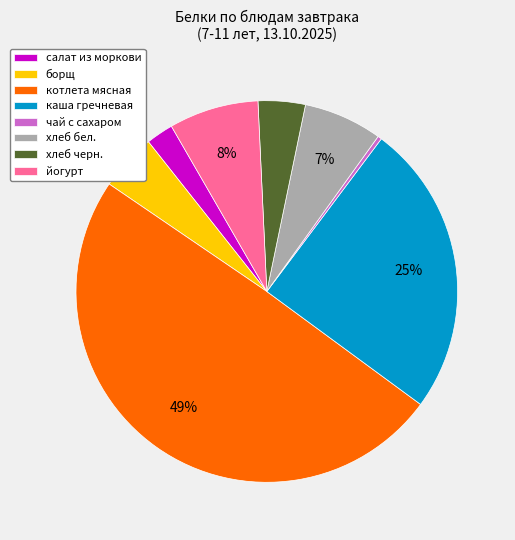

Which category has the smallest portion of the pie?

чай с сахаром